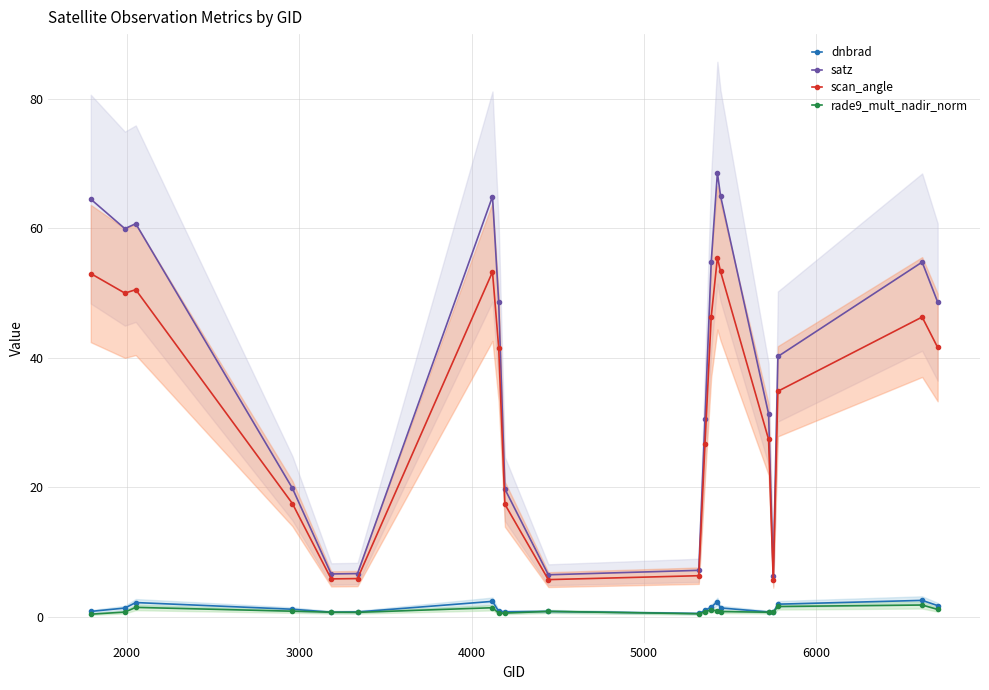

True or false: dnbrad and scan_angle cross at least once.

False